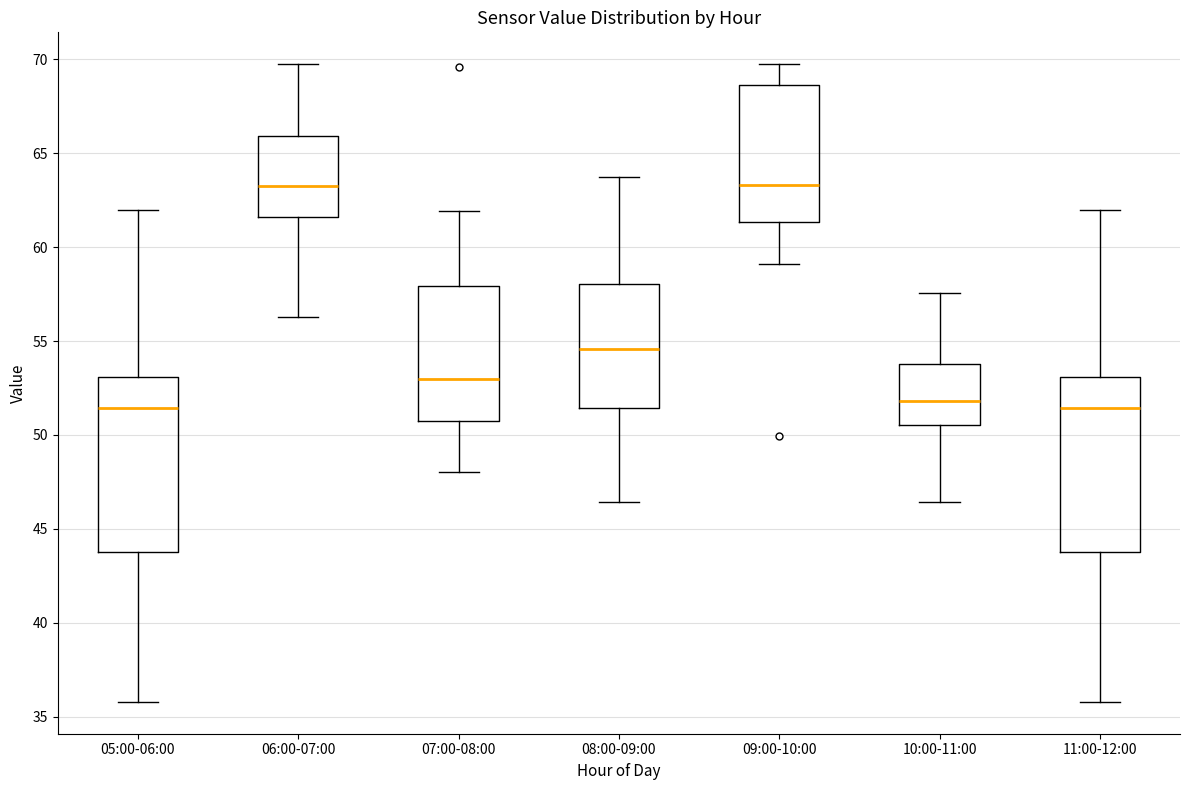

Where does the median line of the box for 10:00-11:00 sit on the y-axis? The values are not printed on the chart, so give them approximately, as read against the axis.

52.0